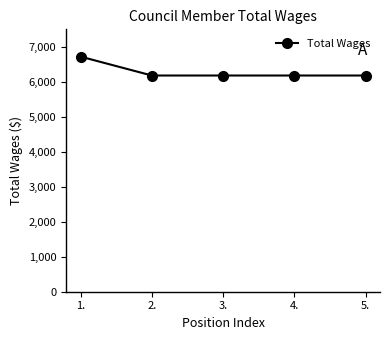

Approximately how many times larger is the value at 2. compared to 3.?

1.0